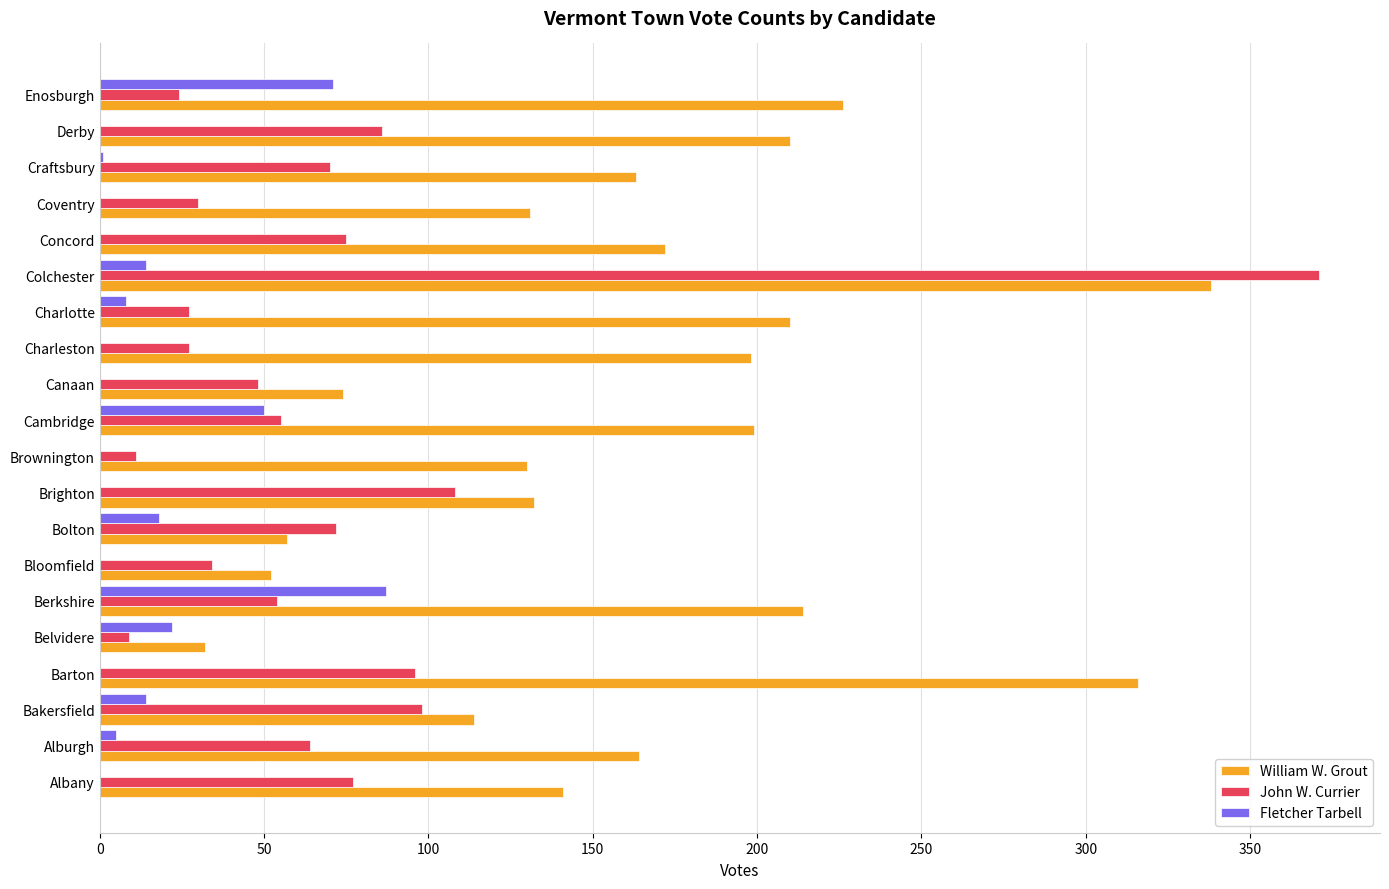

What is the approximate value of William W. Grout at Enosburgh?

226